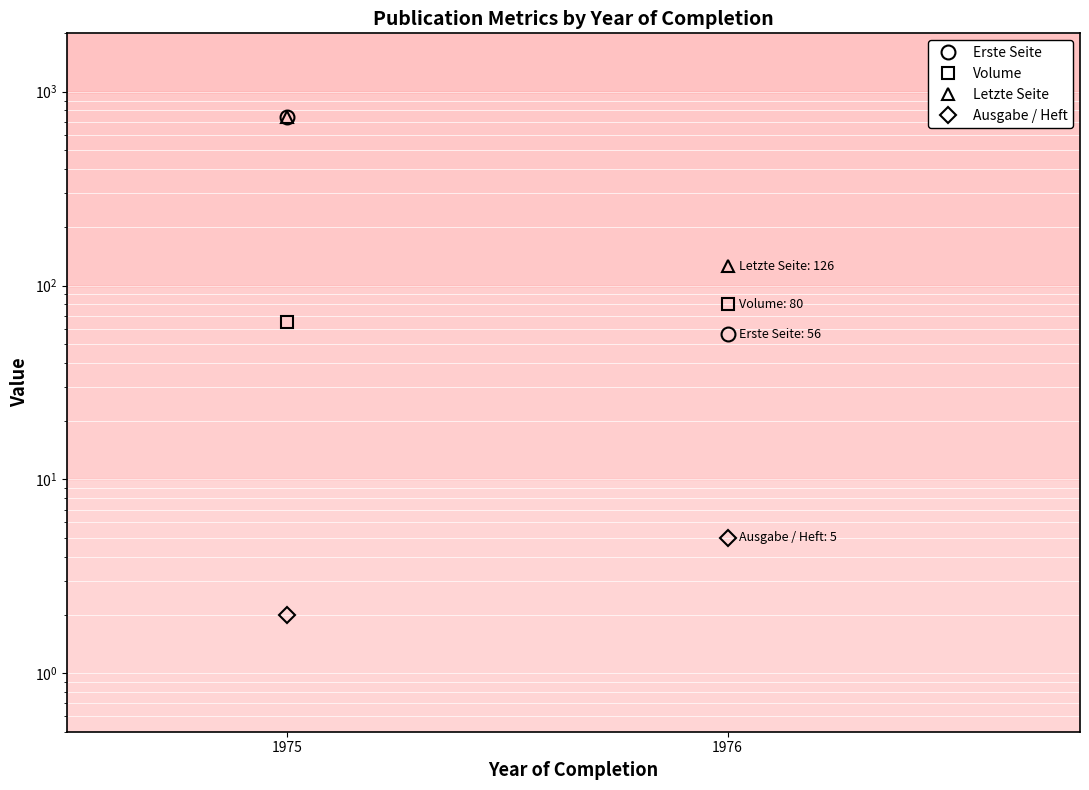

What is the difference between the Erste Seite values at 1976 and 1975?

686